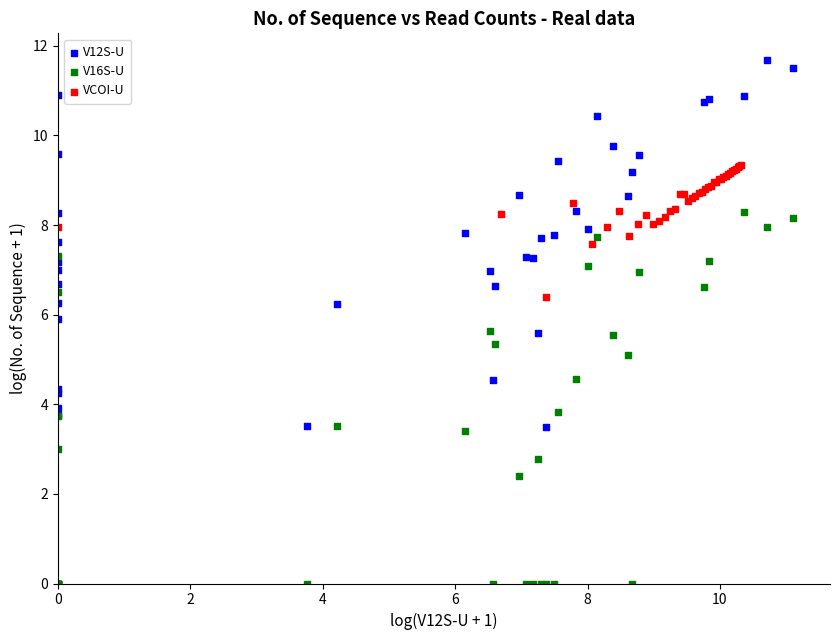

What are all the series names shown in the legend?

V12S-U, V16S-U, VCOI-U